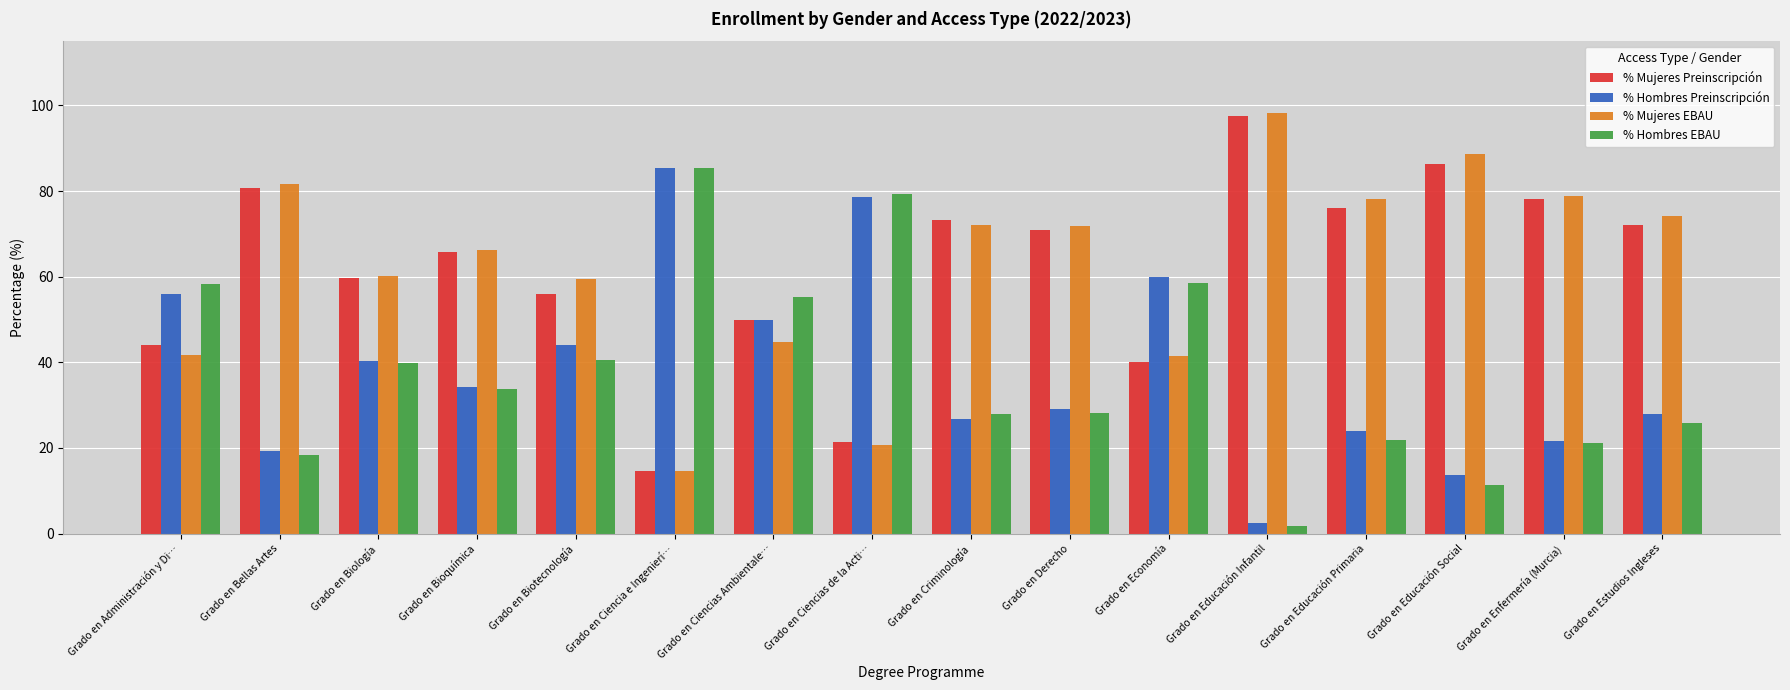

What is the difference between the maximum and minimum values in the % Hombres Preinscripción series?

83.0